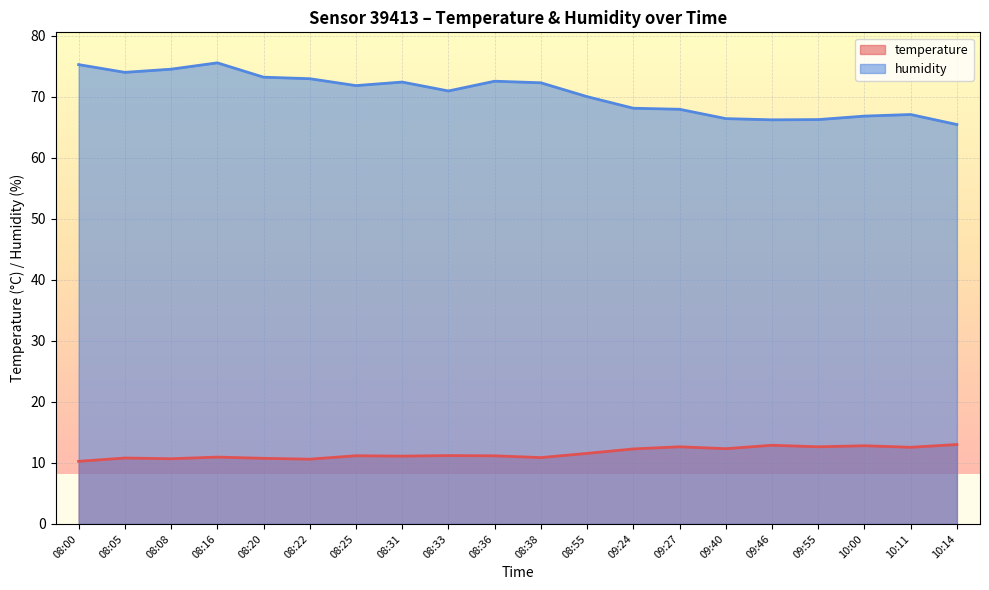

What are all the series names shown in the legend?

temperature, humidity